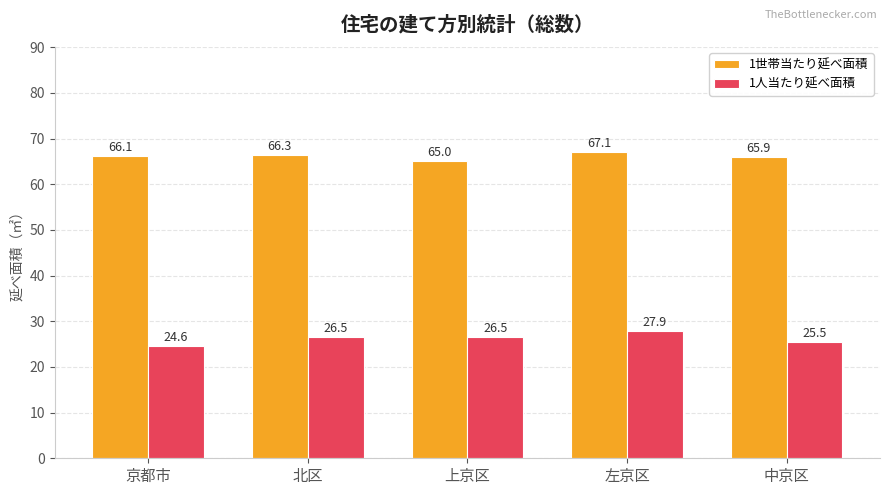

Which series has the widest spread of values?

1人当たり延べ面積